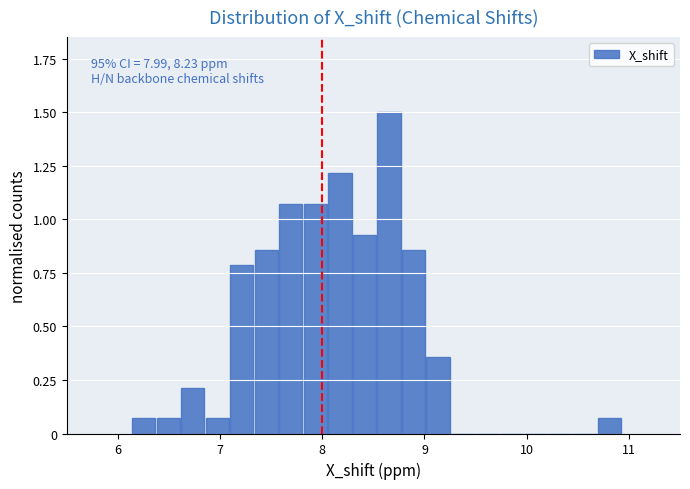

Read against the x-axis, roughly where is the centre of the tallest bar?

8.7